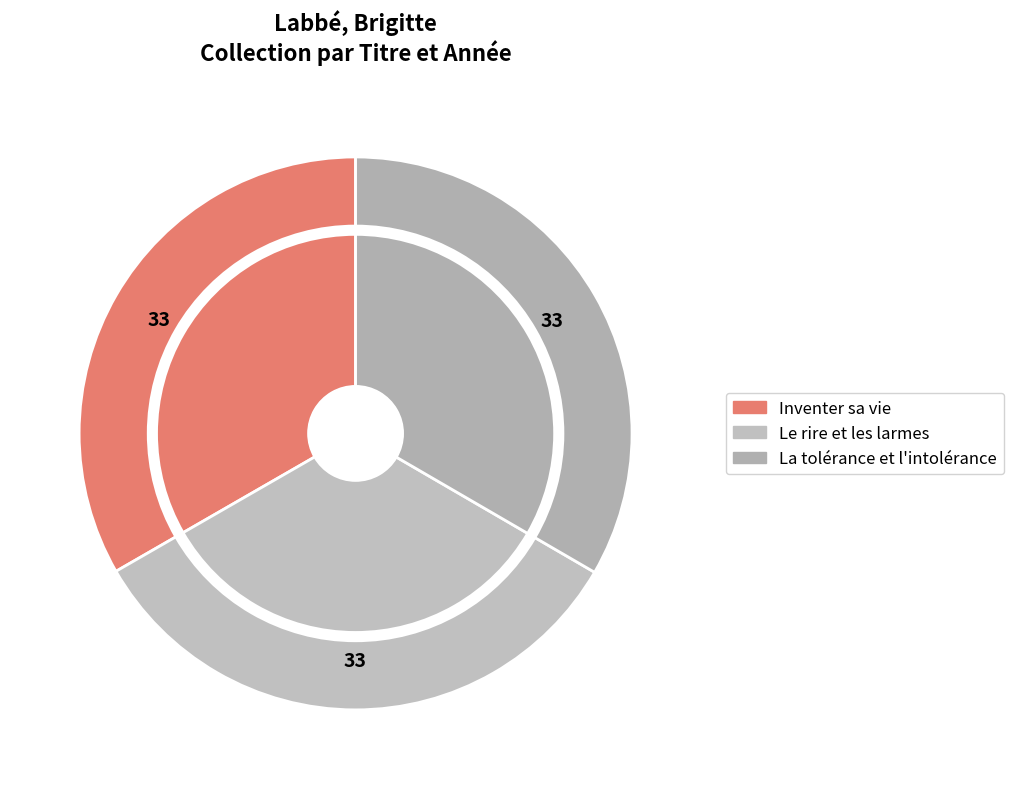

True or false: La tolérance et l'intolérance accounts for 33% of the total.

True